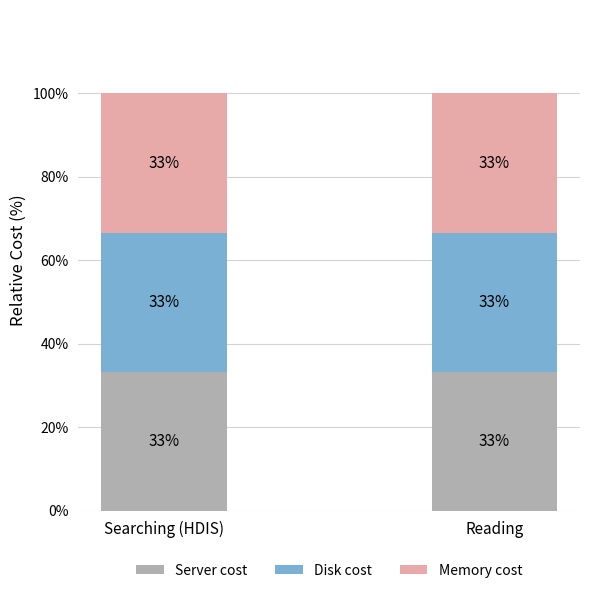

What is the label of the 1st bar from the right?

Reading